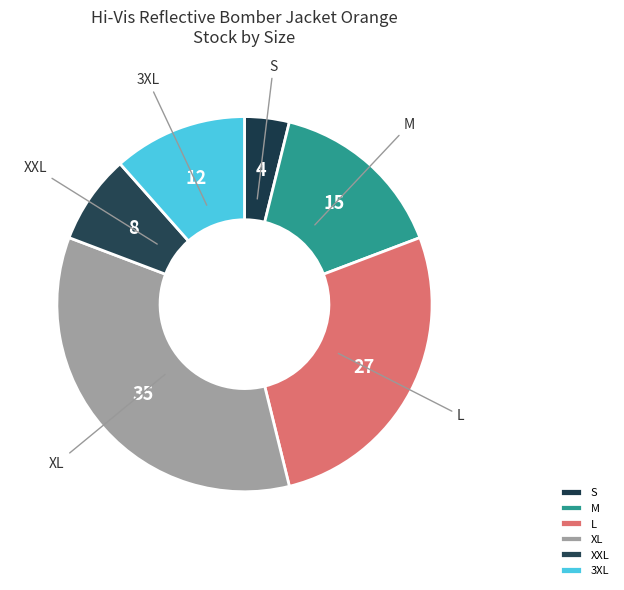

What is the ratio of the value at XXL to the value at M?

0.5